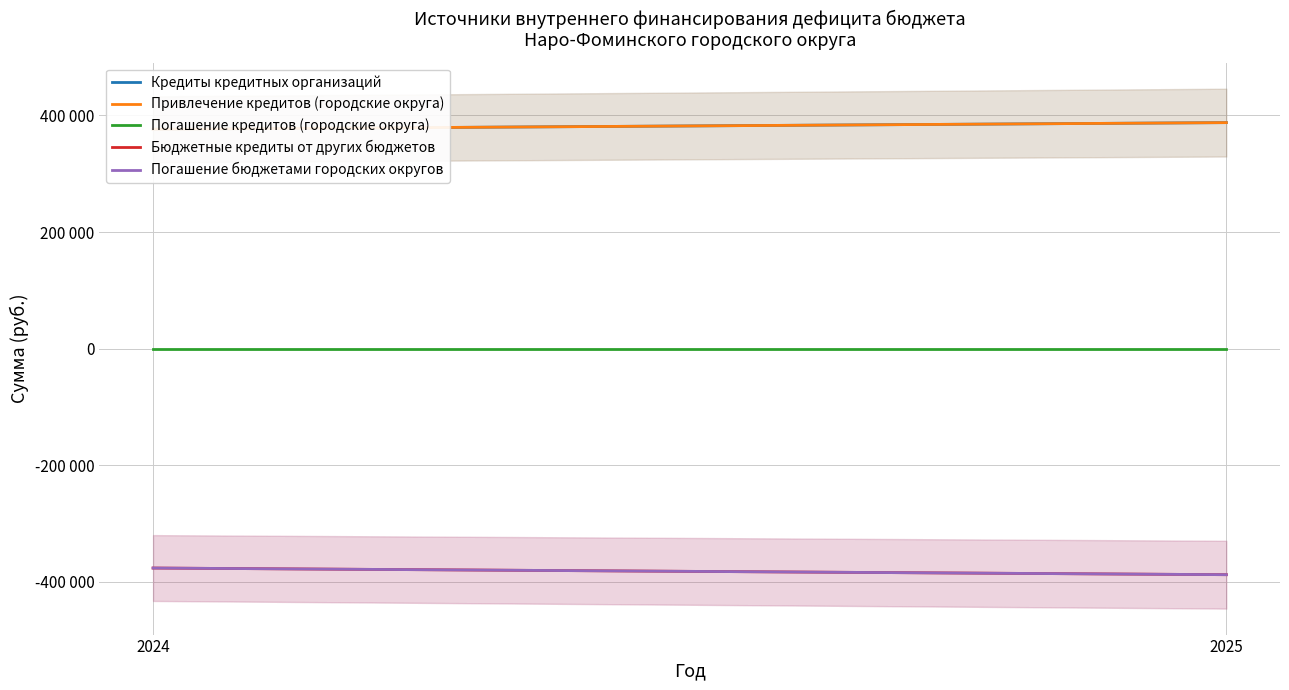

What is the average value of the Бюджетные кредиты от других бюджетов series?

-381900